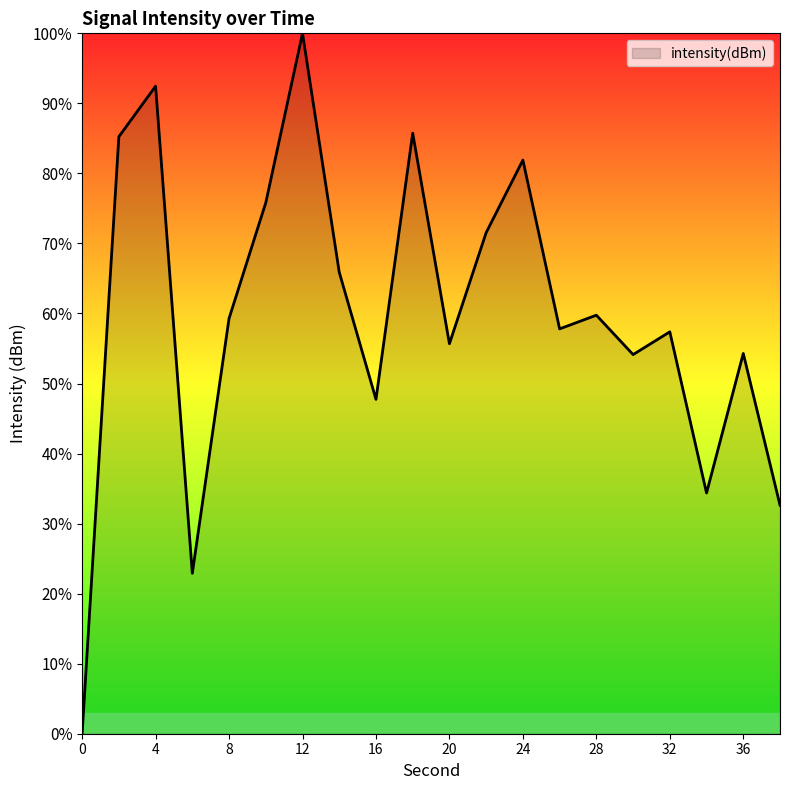

What is the greatest value displayed?

100.0